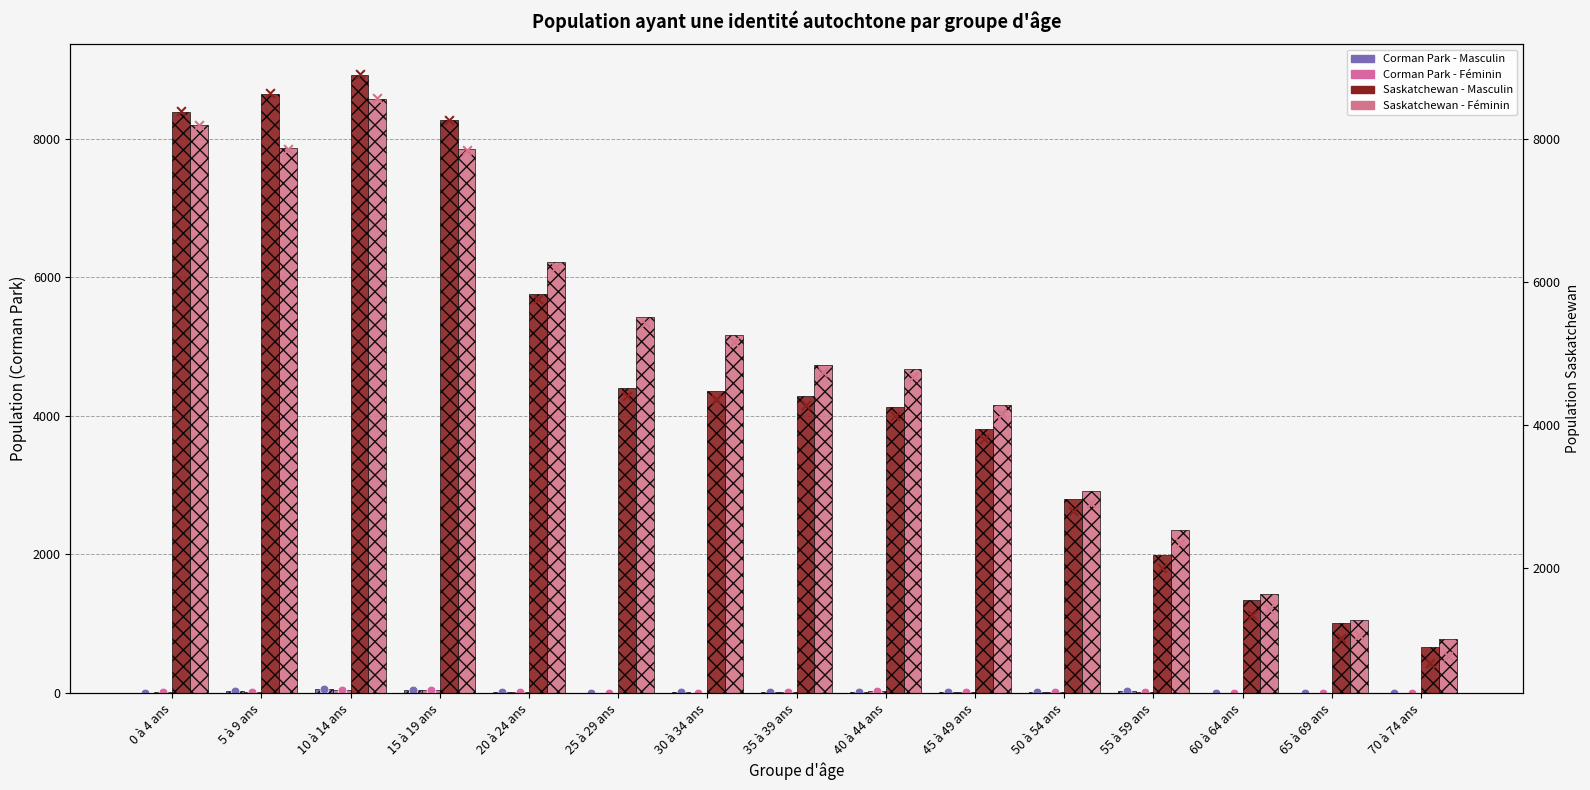

Is the value of Saskatchewan - Féminin at 15 à 19 ans greater than the value of Corman Park - Féminin at 30 à 34 ans?

Yes